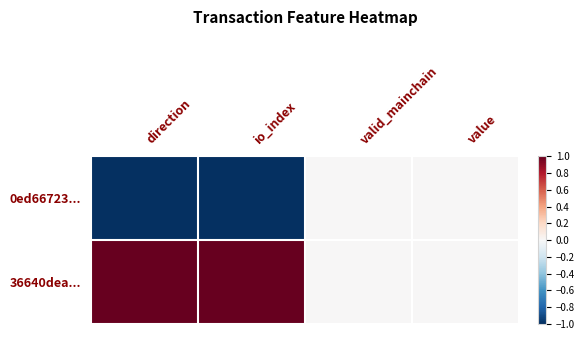

What is the greatest value displayed?

1